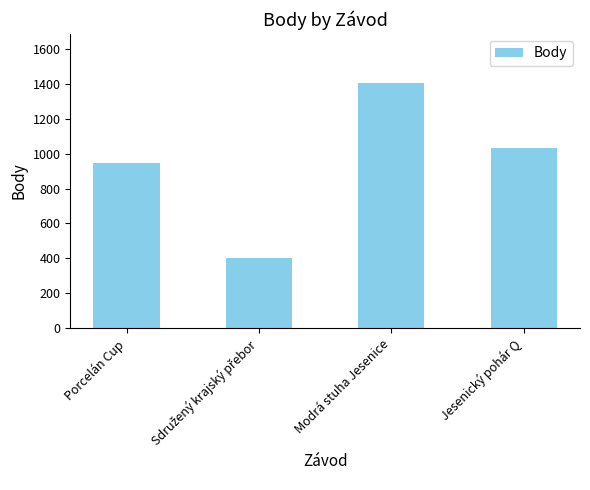

What is the difference between the maximum and minimum values?

1004